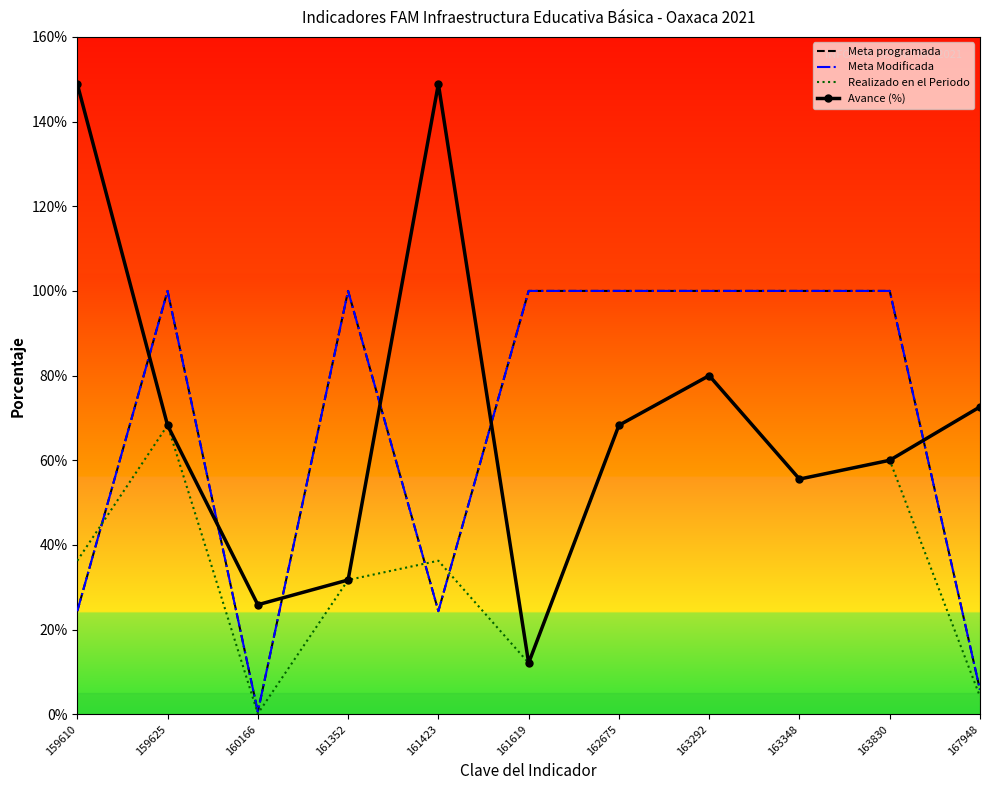

Is it true that Meta Modificada equals 178.6 at 162675?

False